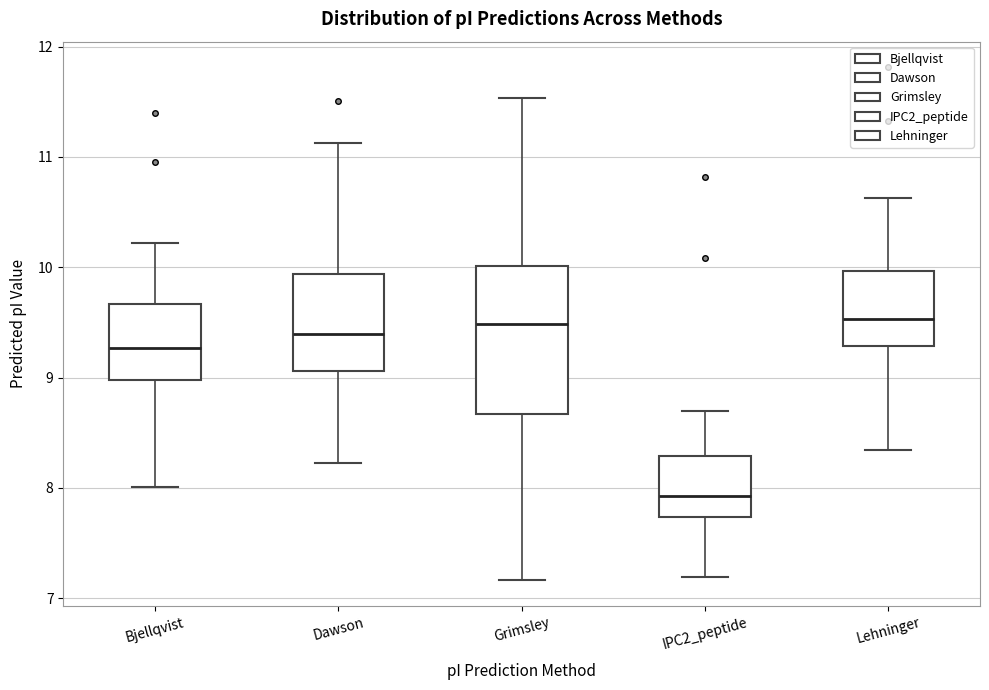

Reading left to right, transcribe this box plot: for each box, give where its median line is, the range the box spans, and where its two whiskers end, as read against the y-axis. The values are not printed on the chart, so give them approximately, as read against the axis.

Bjellqvist: median 9.3, box 9.0 to 9.7, whiskers 8.0 to 10.2
Dawson: median 9.4, box 9.1 to 9.9, whiskers 8.2 to 11.1
Grimsley: median 9.5, box 8.7 to 10.0, whiskers 7.2 to 11.5
IPC2_peptide: median 7.9, box 7.7 to 8.3, whiskers 7.2 to 8.7
Lehninger: median 9.5, box 9.3 to 10.0, whiskers 8.3 to 10.6